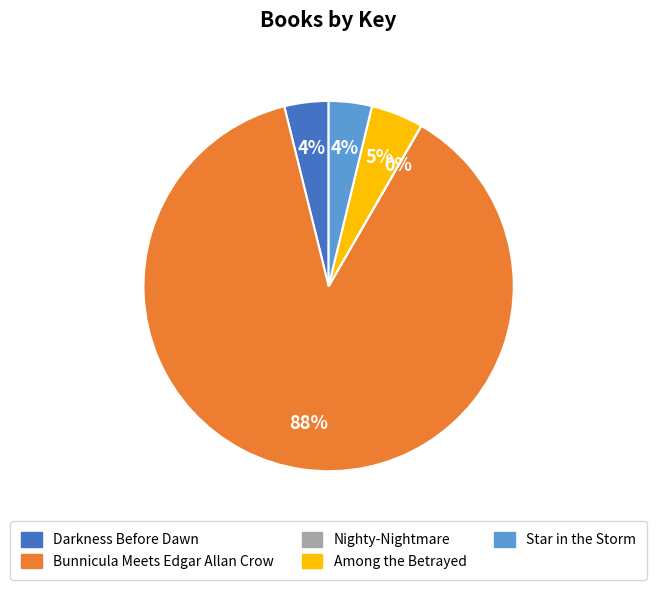

Approximately how many times larger is the value at Star in the Storm compared to Among the Betrayed?

0.8